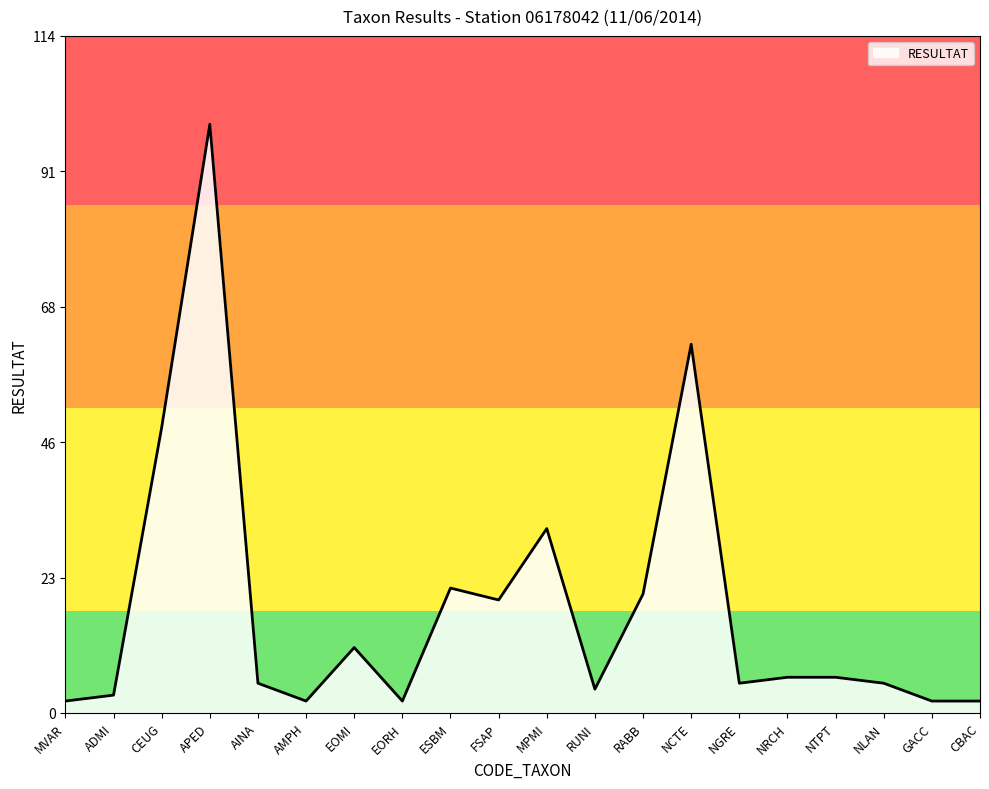

What is the difference between the maximum and minimum values?

97